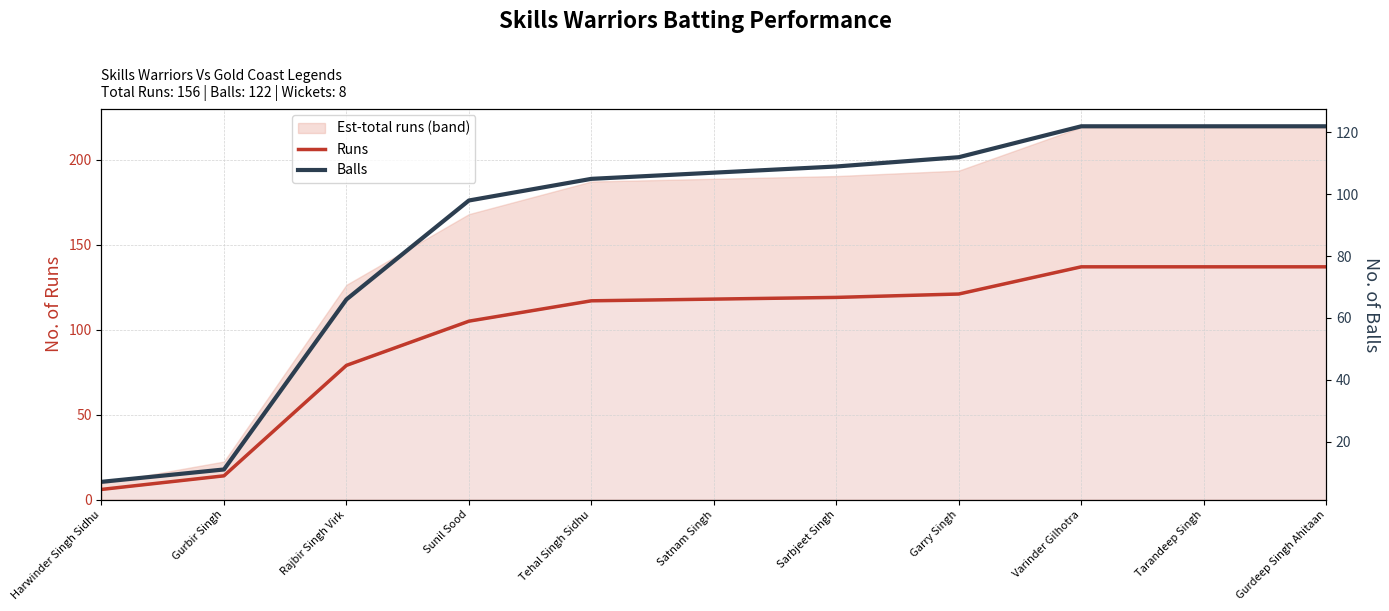

What is the highest value of the Runs series?

137